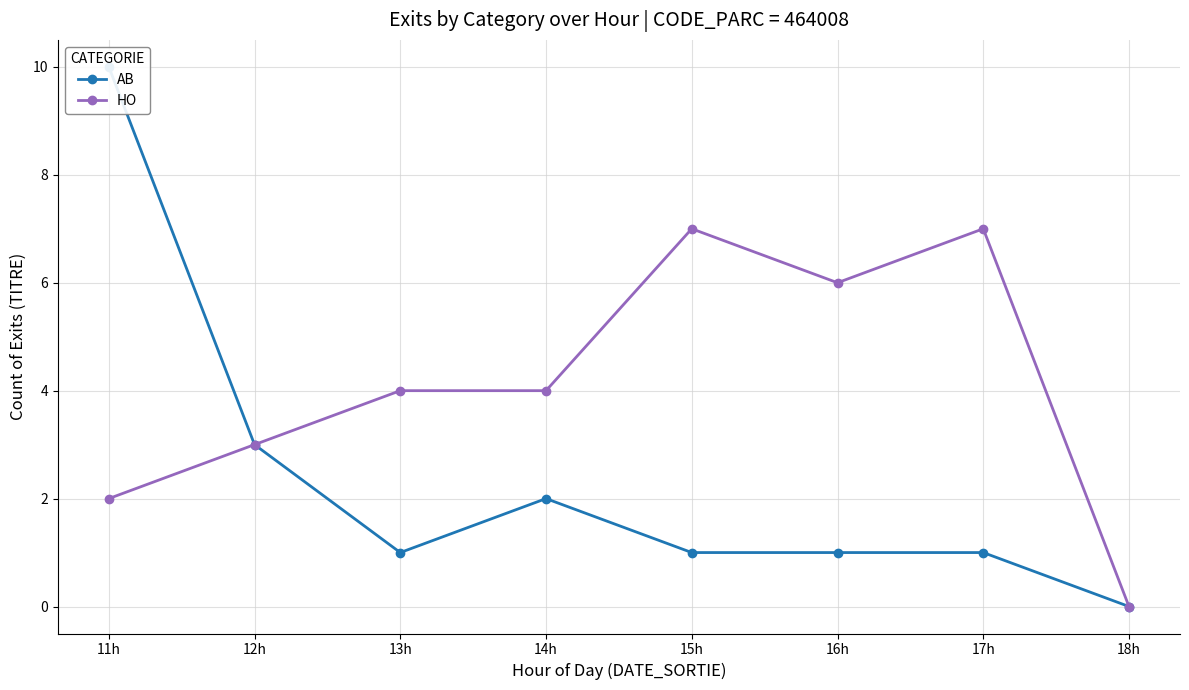

True or false: HO and AB intersect in this chart.

False